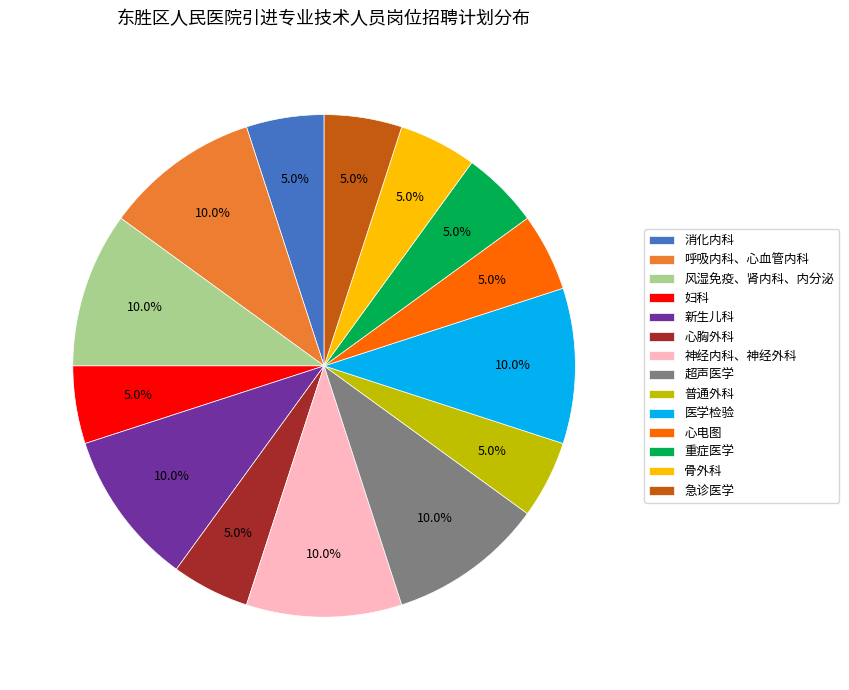

Count the number of slices in the pie.

14